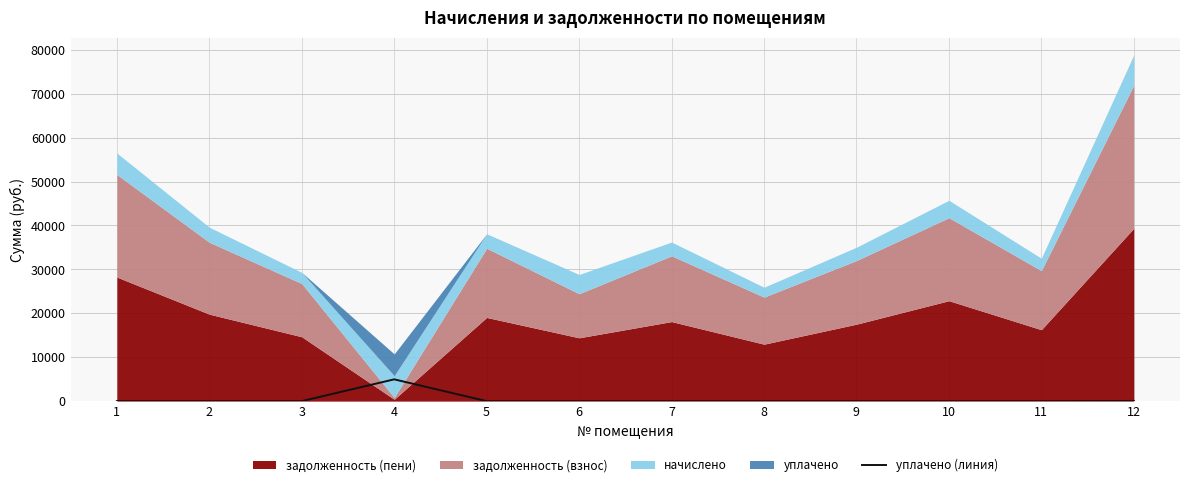

Count the number of values greater than 0.

2